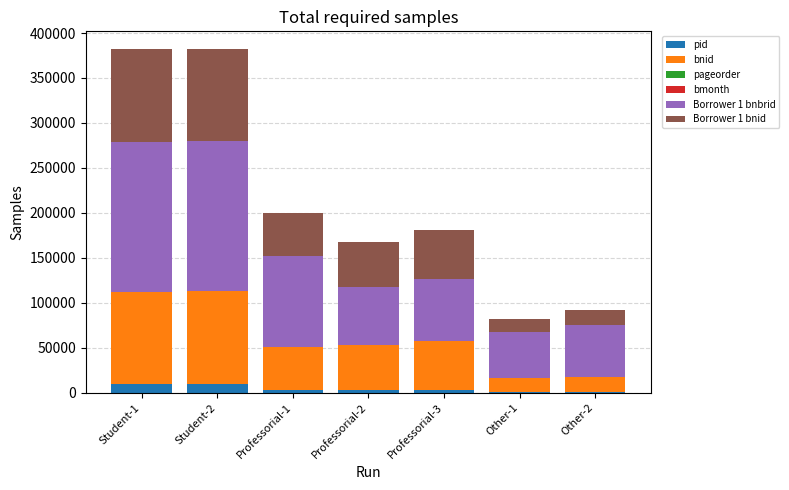

What is the highest value of the pid series?

9644